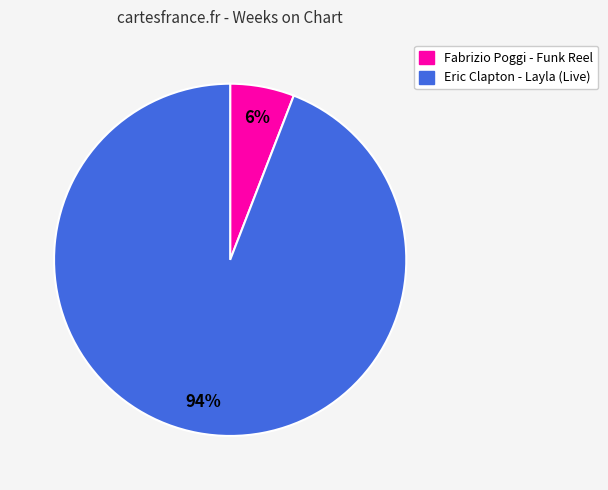

To the nearest percent, what portion does Fabrizio Poggi - Funk Reel represent?

6%